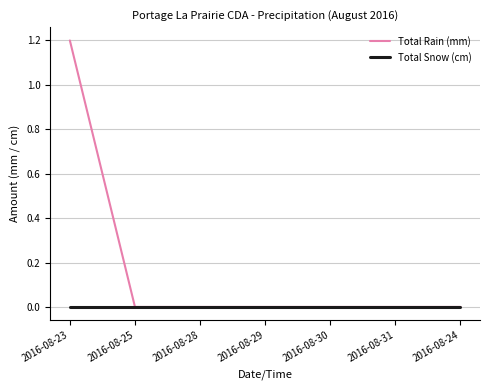

Count the Total Rain (mm) values in the range 0 to 1.

6